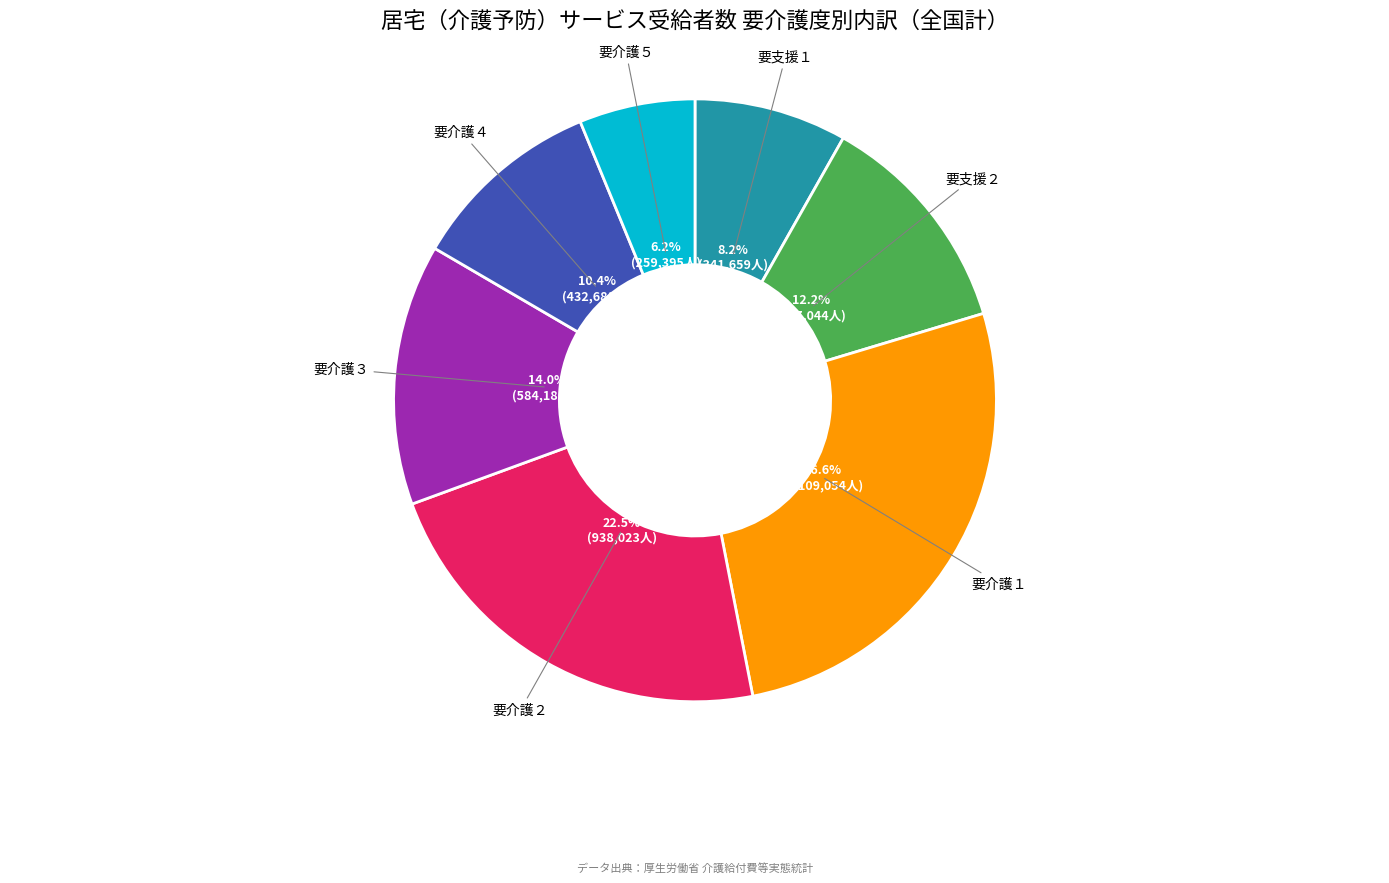

What percentage do 要支援２ and 要介護３ together represent?

26.2%